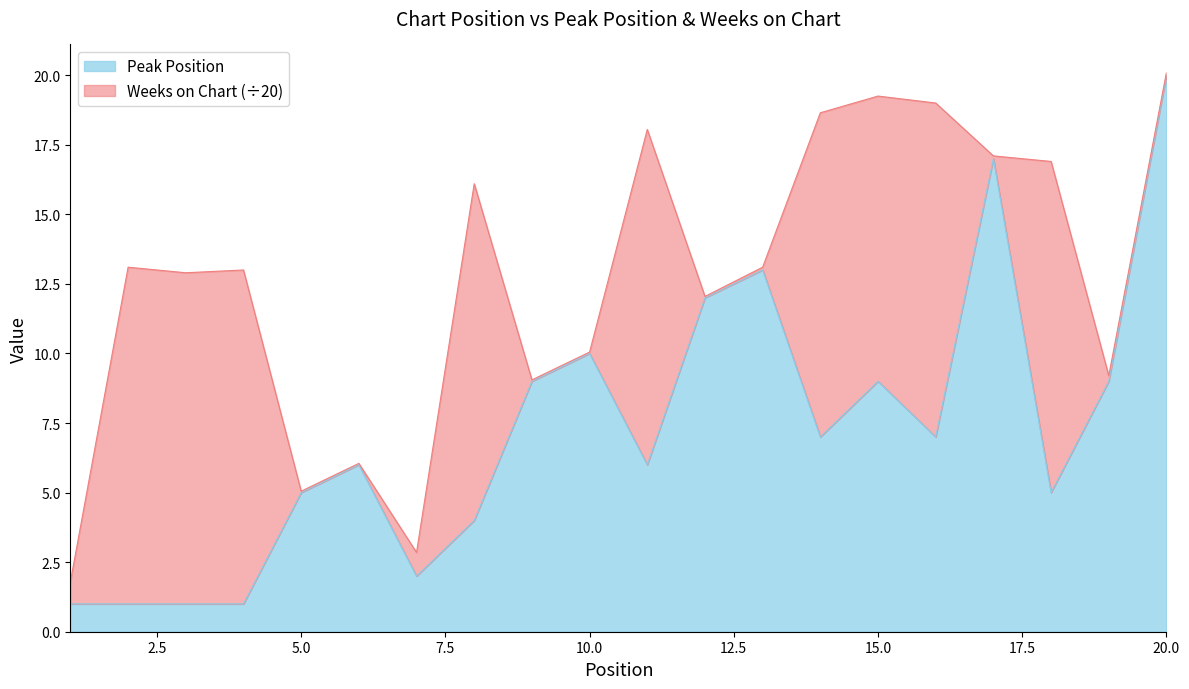

What is the value of the 1st point from the left?

1